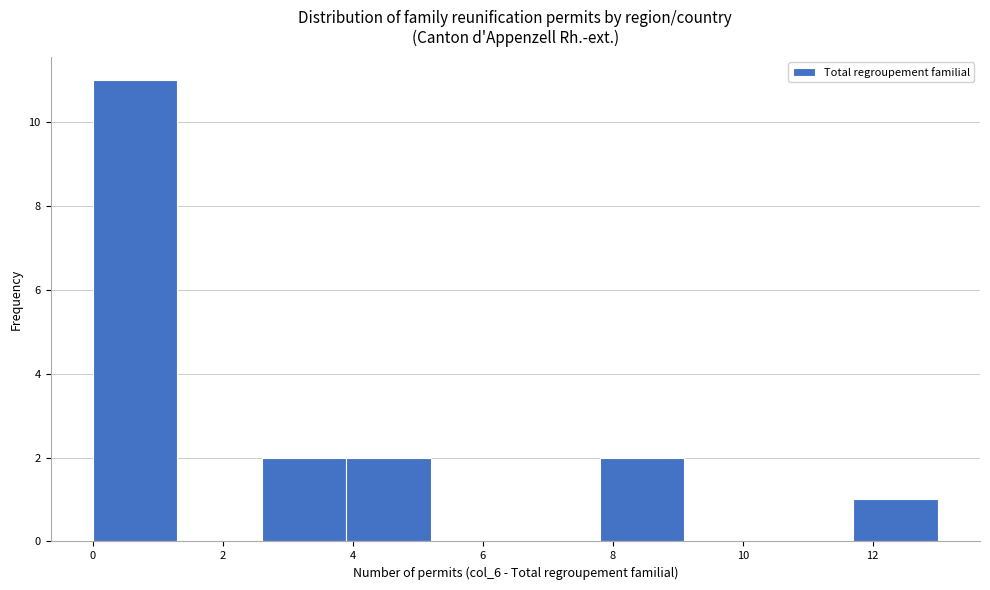

What is the height of the bar covering 2.6 to 3.9 on the x-axis? Neither the bar edges nor the heights are printed on the chart, so give them approximately, as read against the axes.

2